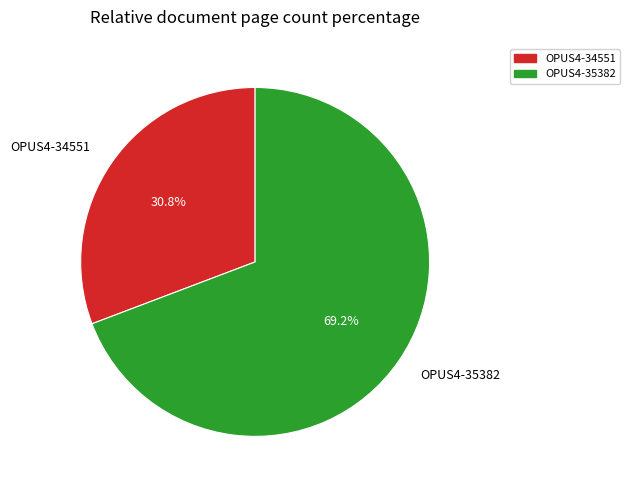

Is there a majority slice in this chart?

Yes